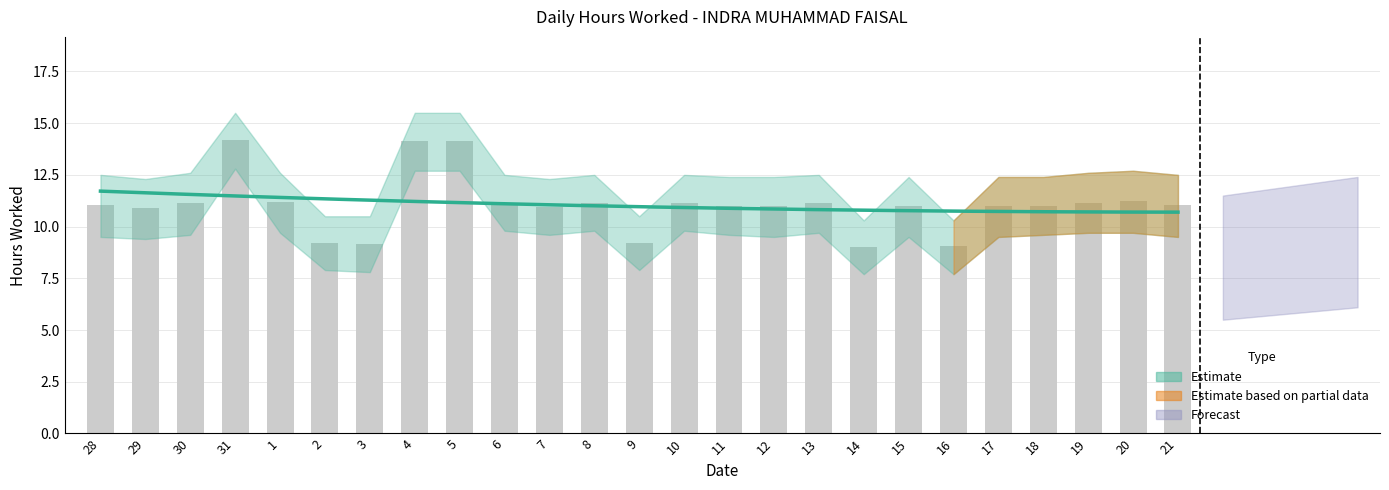

At which category does the chart reach its minimum across all series?

14